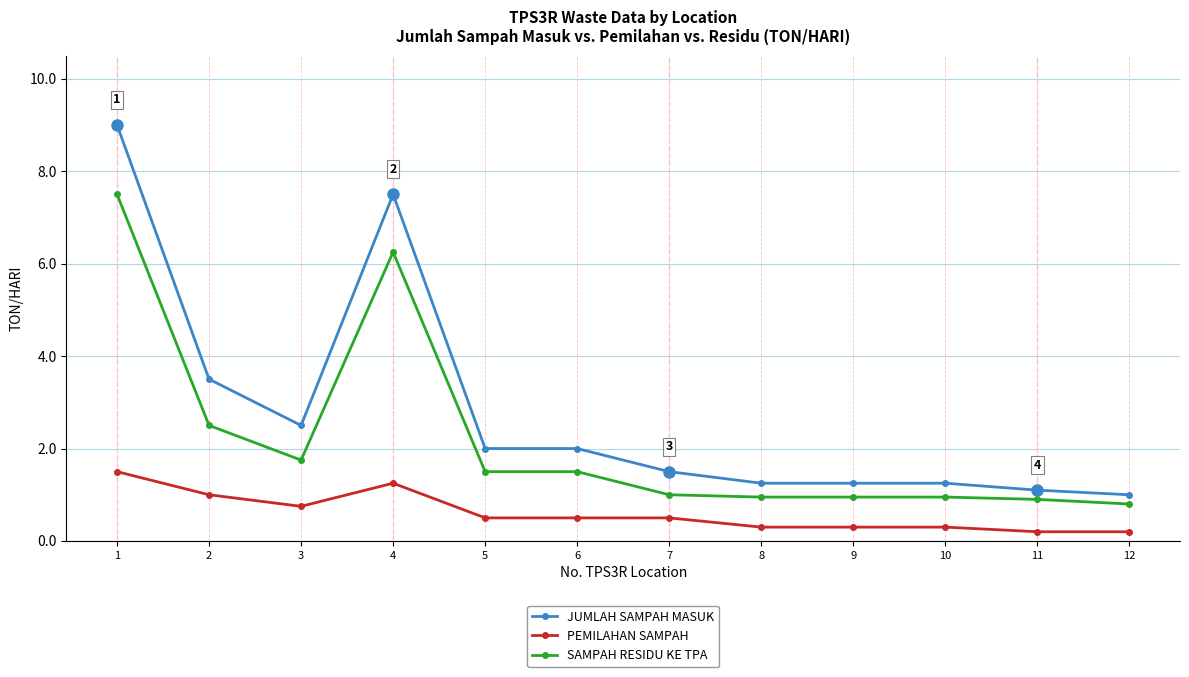

What is the value of the PEMILAHAN SAMPAH point at the 2nd from the left?

1.0